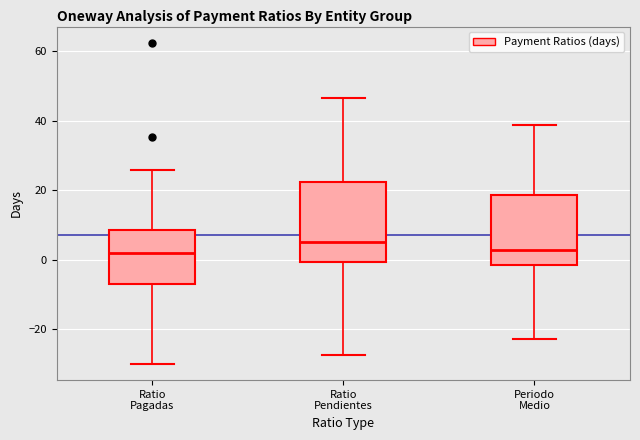

Reading left to right, transcribe this box plot: for each box, give where its median line is, the range the box spans, and where its two whiskers end, as read against the y-axis. The values are not printed on the chart, so give them approximately, as read against the axis.

Ratio Pagadas: median 2, box -6 to 8, whiskers -30 to 26
Ratio Pendientes: median 6, box 0 to 22, whiskers -28 to 46
Periodo Medio: median 2, box -2 to 18, whiskers -22 to 38